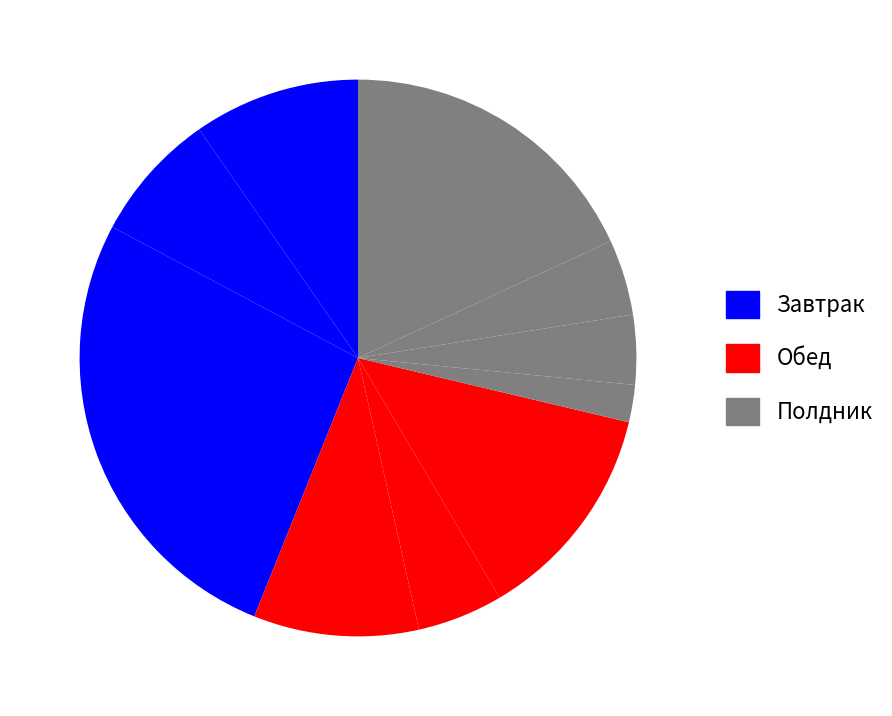

How many slices are in this pie chart?

10